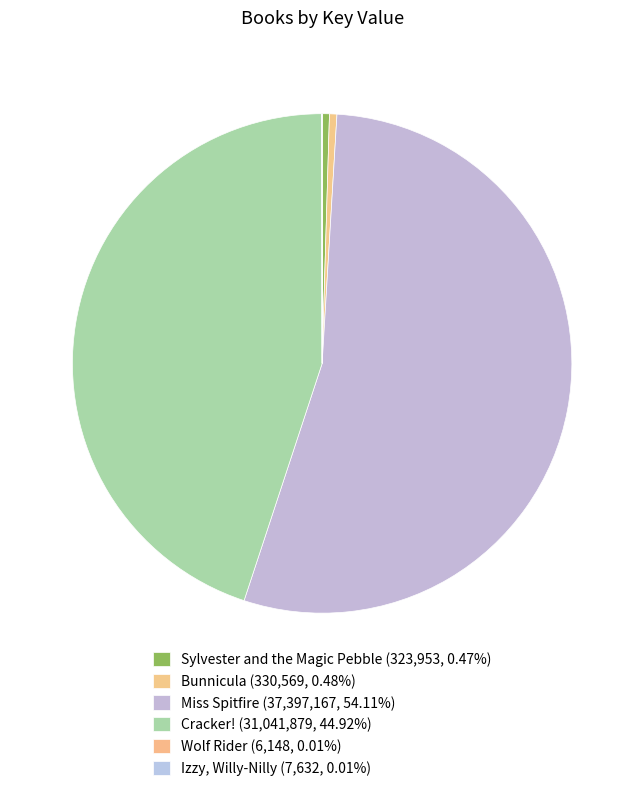

Rank the categories by value from lowest to highest.

Wolf Rider, Izzy, Willy-Nilly, Sylvester and the Magic Pebble, Bunnicula, Cracker!, Miss Spitfire